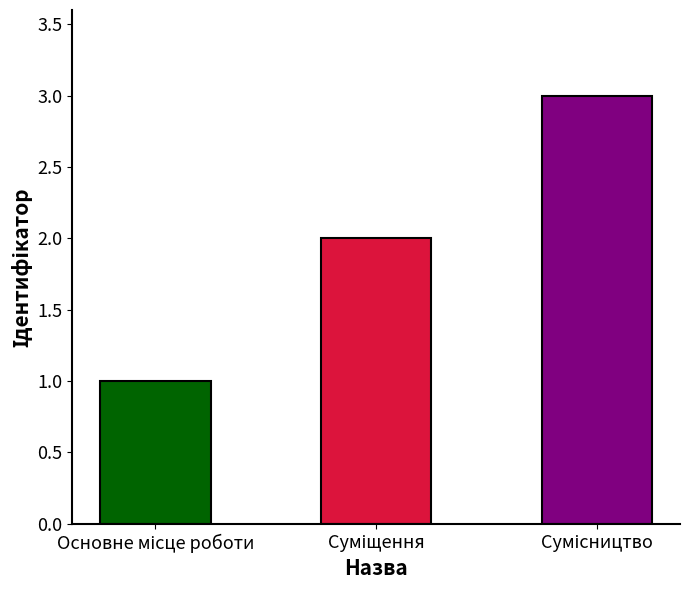

Reading left to right, what are all the values shown in this chart?

1	2	3